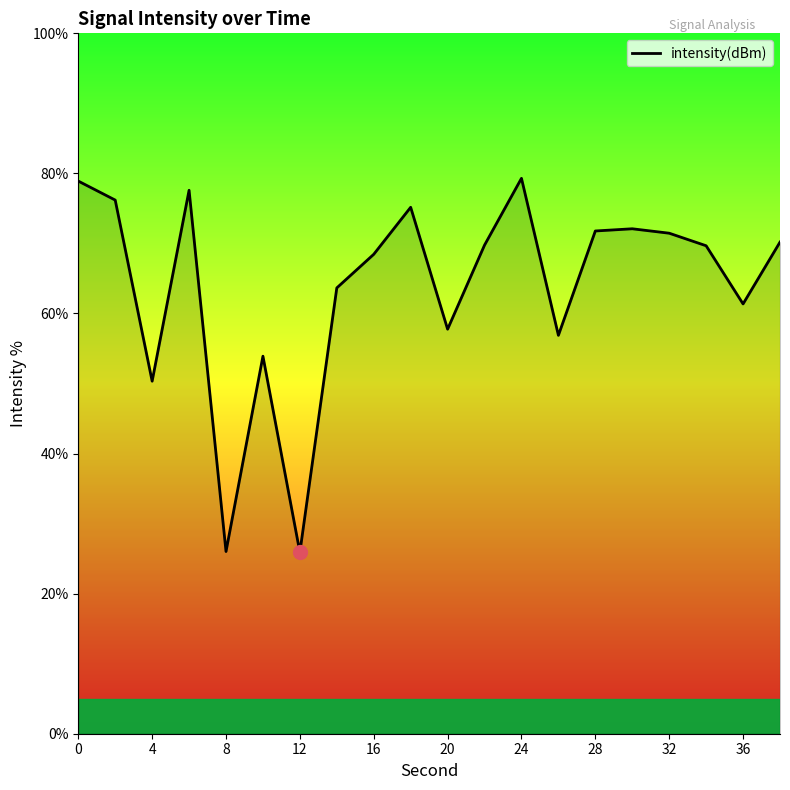

What is the smallest value displayed?

25.9